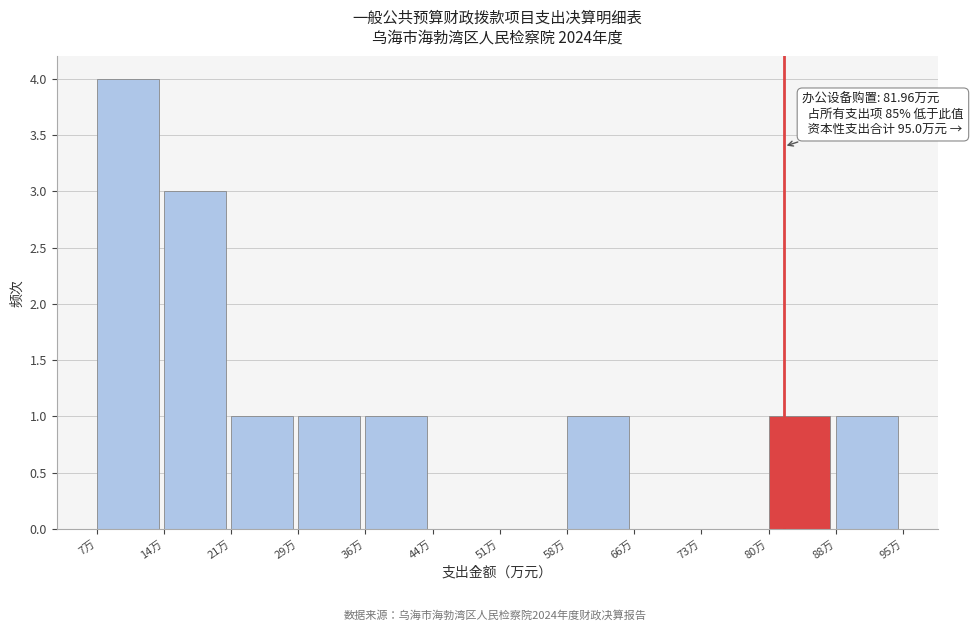

Which range on the x-axis has the tallest bar?

7 to 14